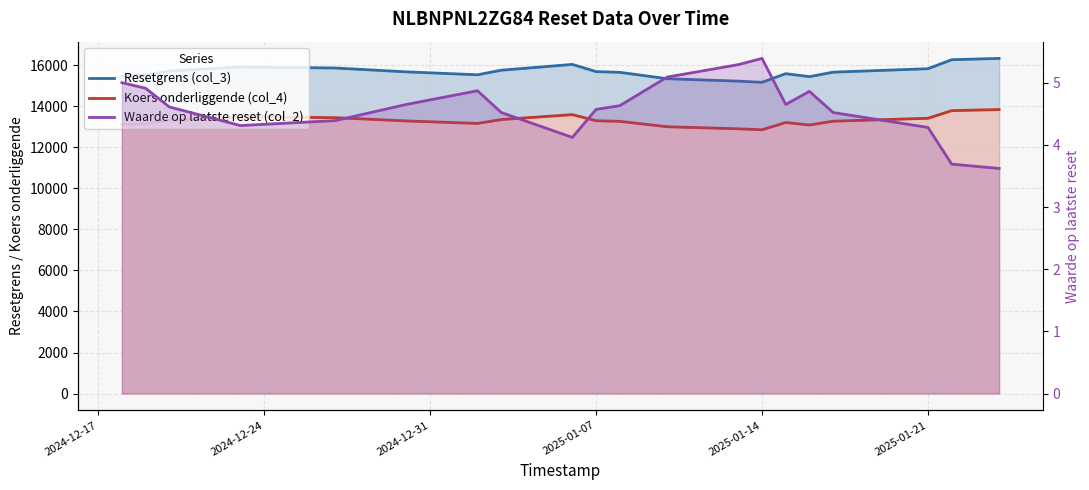

What is the maximum value shown in the chart?

16326.1